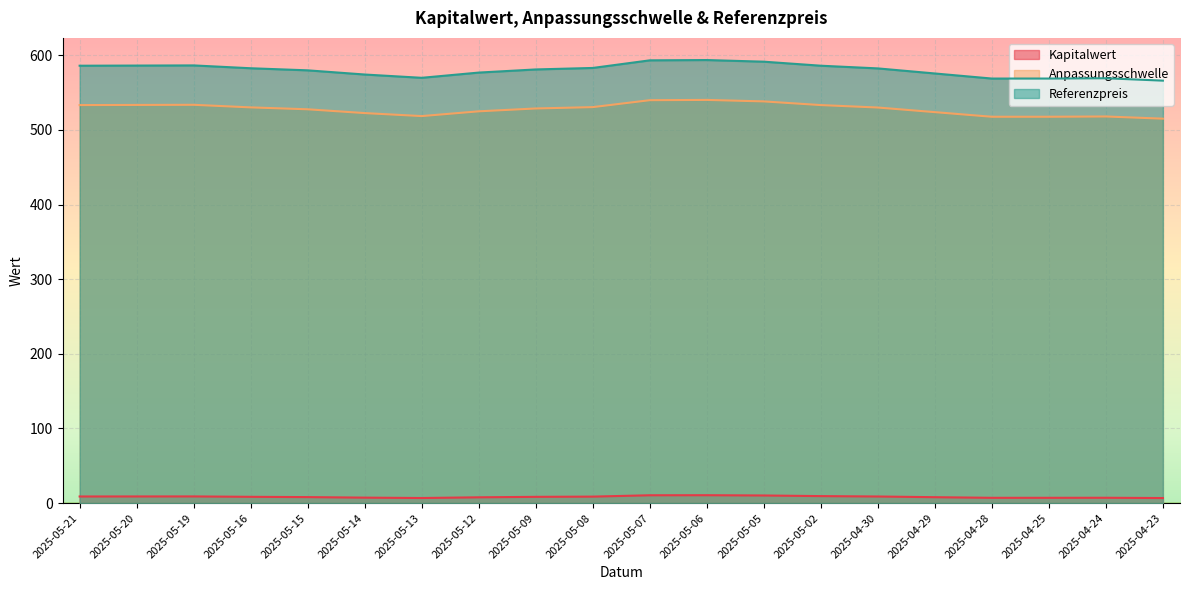

Is the value of Anpassungsschwelle at 2025-04-25 greater than the value of Referenzpreis at 2025-04-30?

No